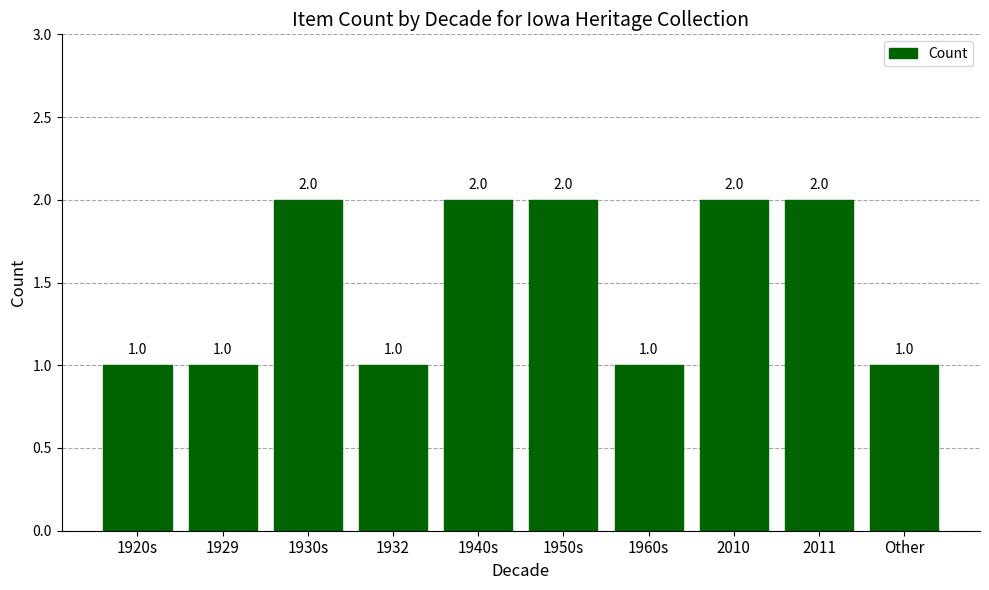

Is it true that the value at 2010 is 2?

True